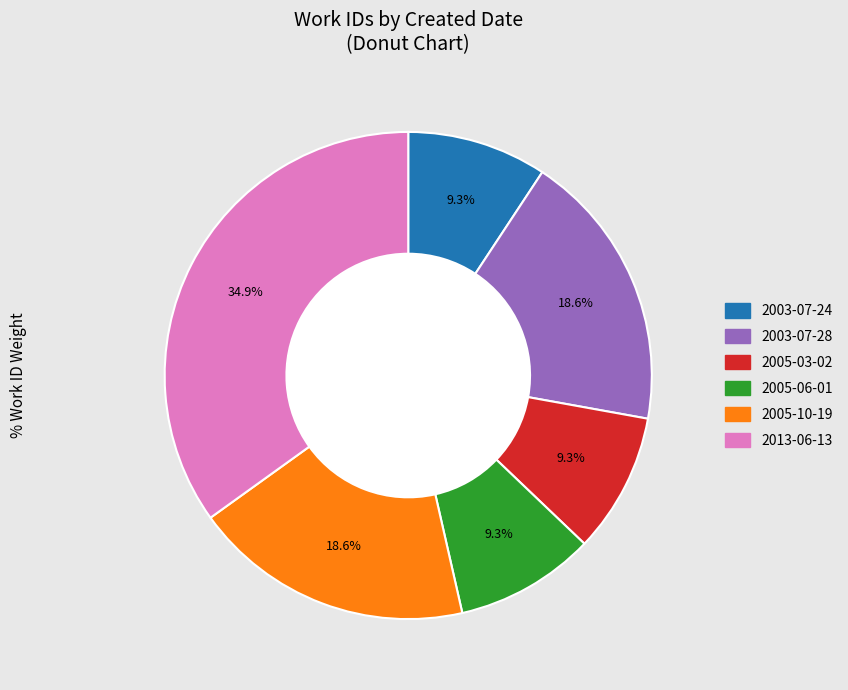

Does any single category account for the majority?

No